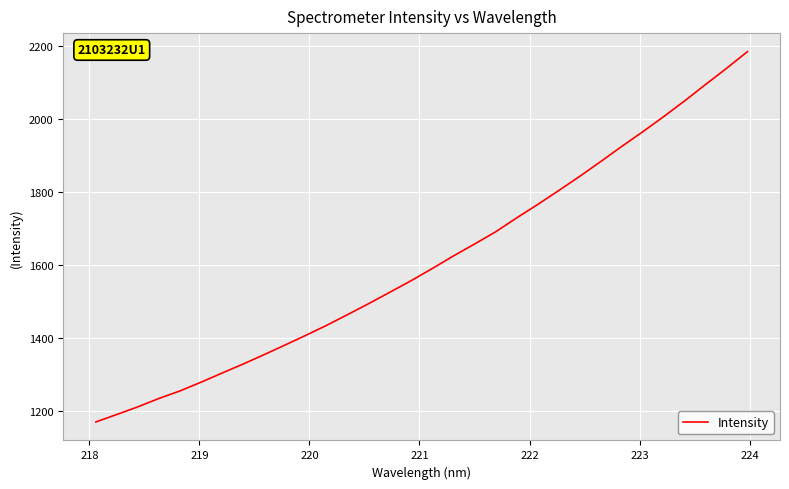

What is the smallest value displayed?

1169.1